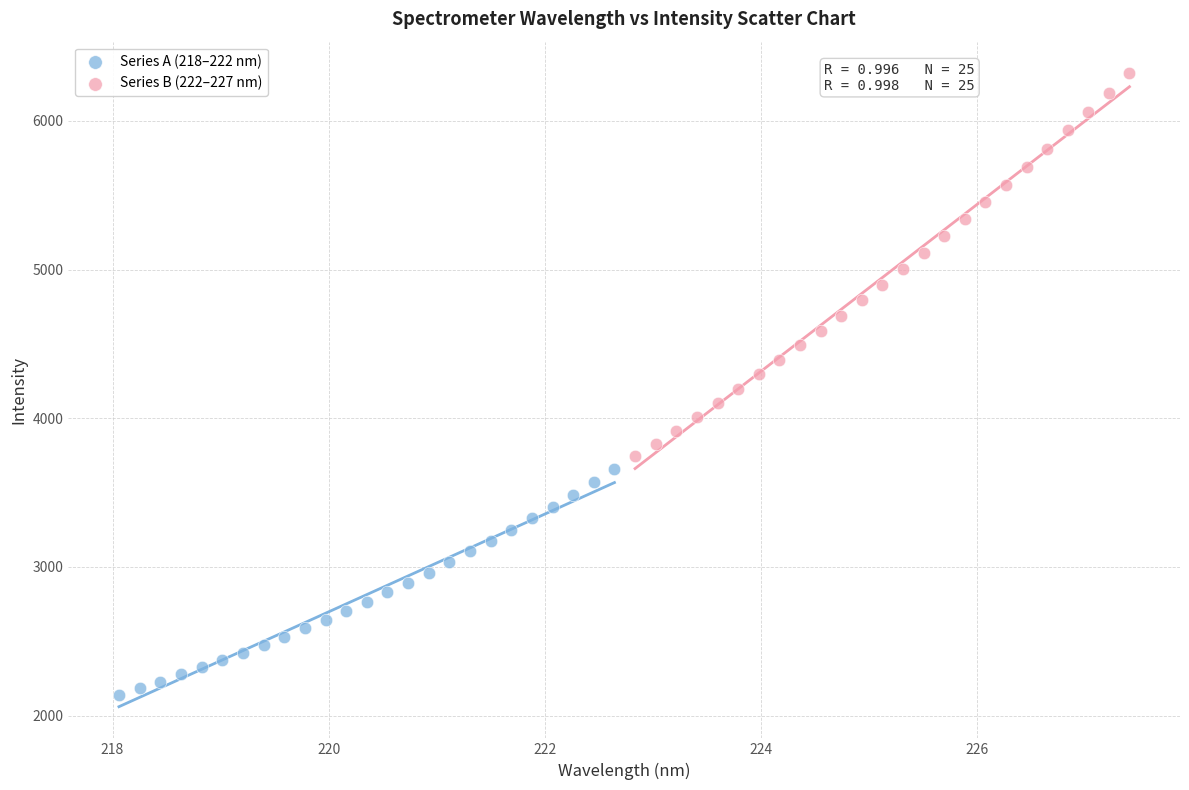

Which series has the widest spread of Y values?

Series B (222–227 nm)